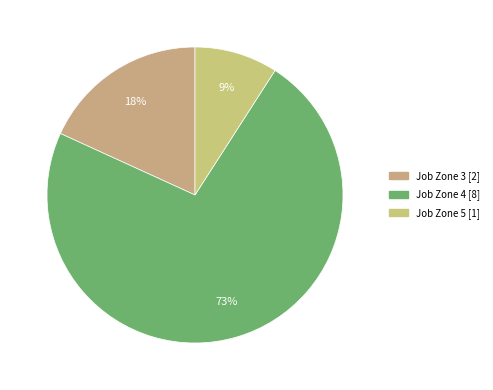

How many slices are in this pie chart?

3